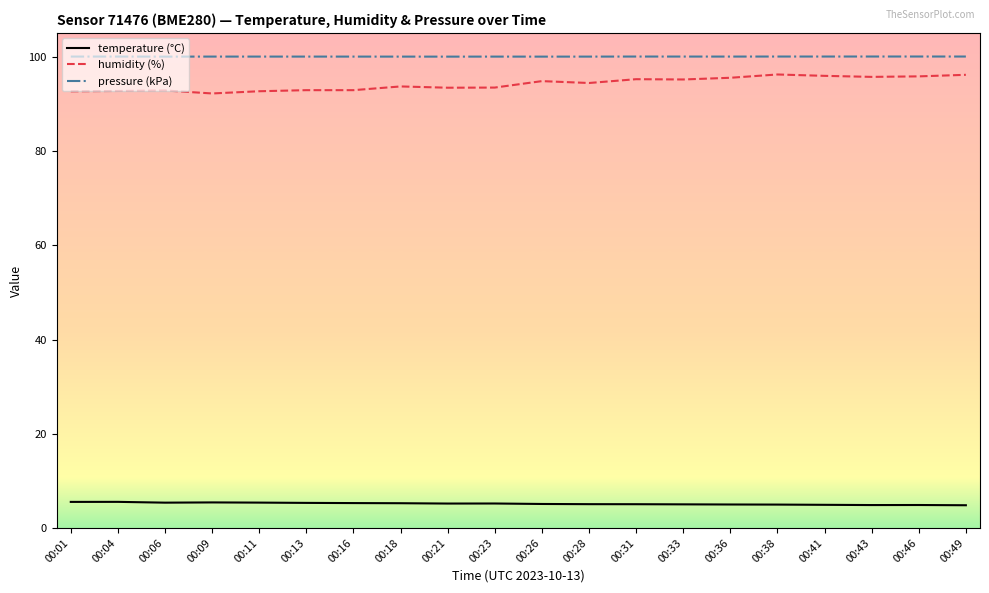

True or false: pressure (kPa) and humidity (%) intersect in this chart.

False